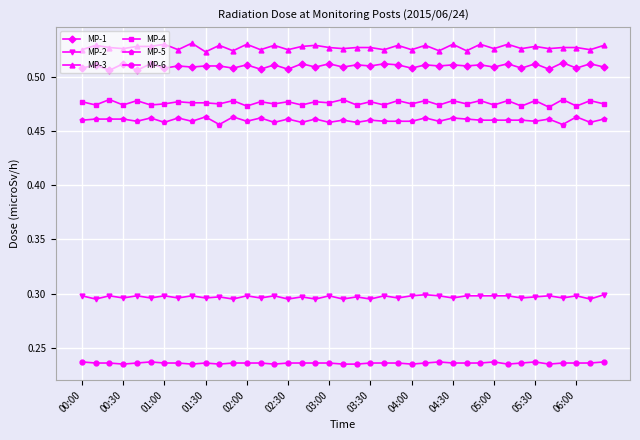

At how many categories does at least one series exceed 0?

39